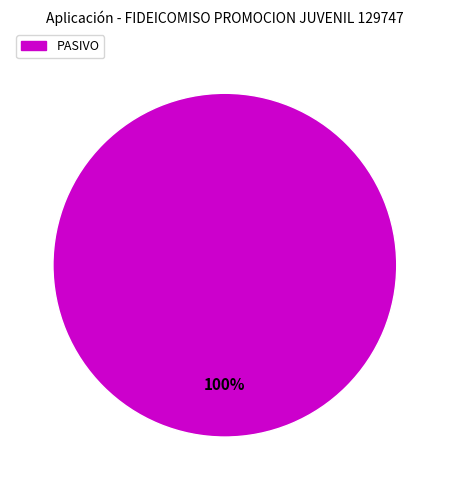

Is it true that PASIVO is 91% of the pie?

False